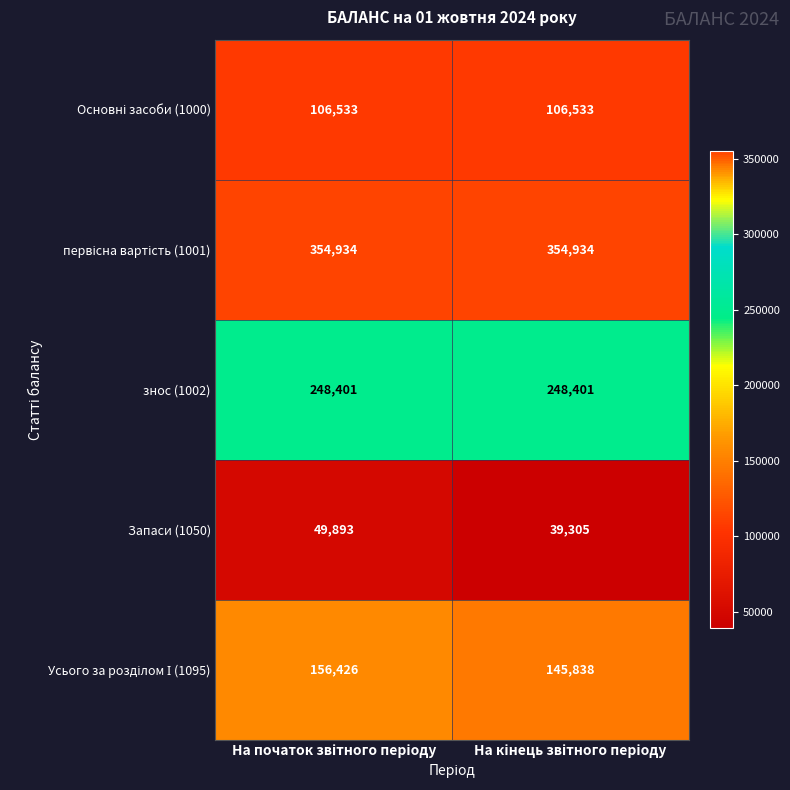

What is the smallest value displayed?

39305